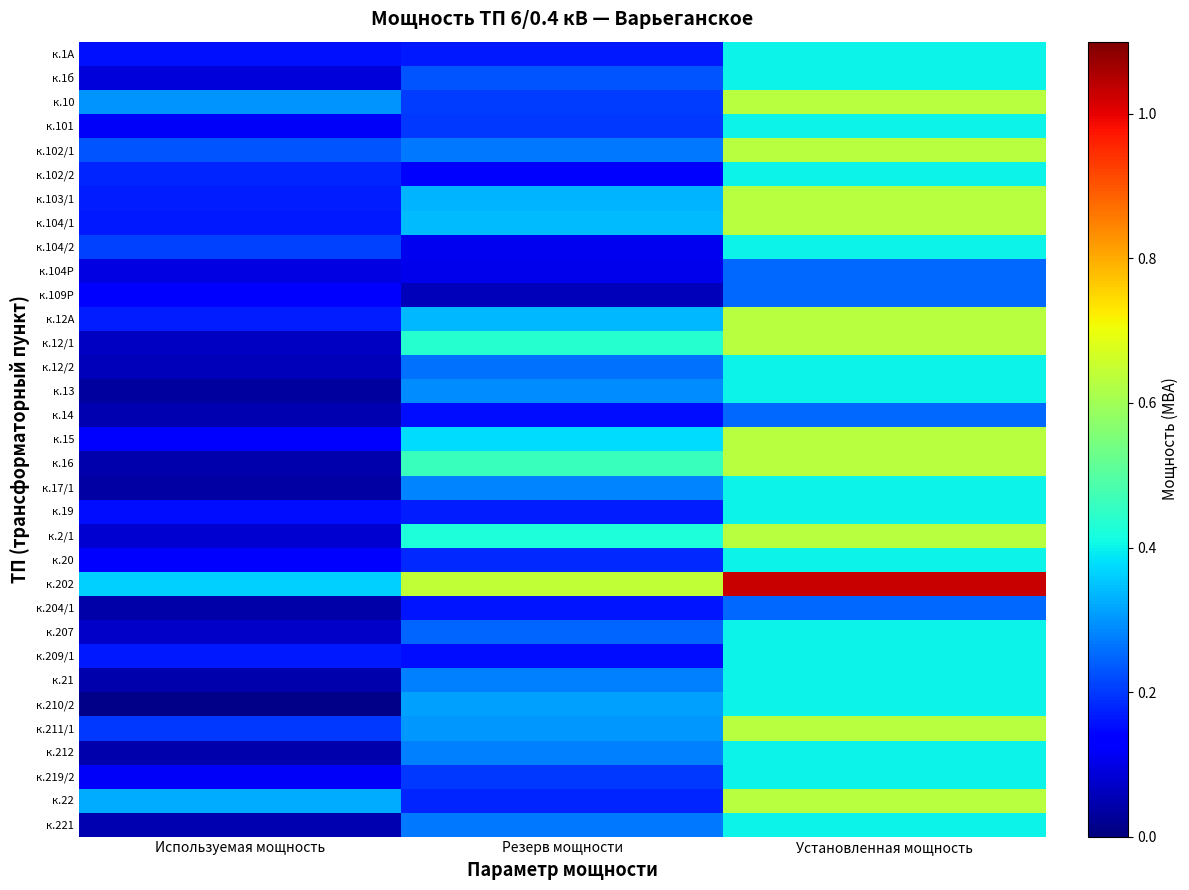

At Резерв мощности, list the series in order from smallest to largest.

к.109Р, к.104Р, к.104/2, к.102/2, к.14, к.209/1, к.204/1, к.1А, к.19, к.22, к.20, к.101, к.219/2, к.10, к.1б, к.207, к.12/2, к.221, к.102/1, к.21, к.212, к.17/1, к.13, к.211/1, к.210/2, к.103/1, к.12А, к.104/1, к.15, к.2/1, к.12/1, к.16, к.202